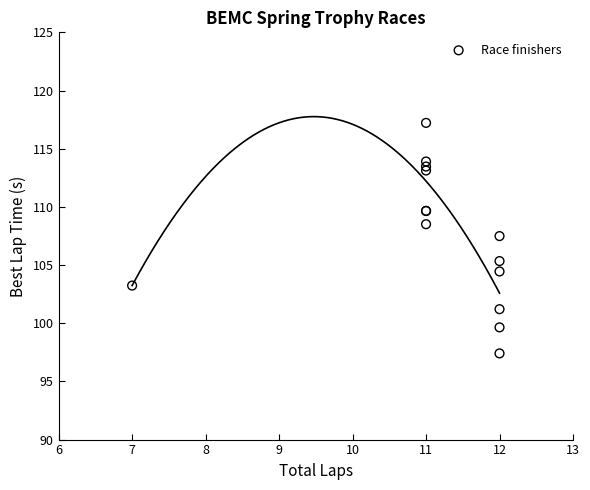

What Y value in the scatter plot is closest to 107?

107.5